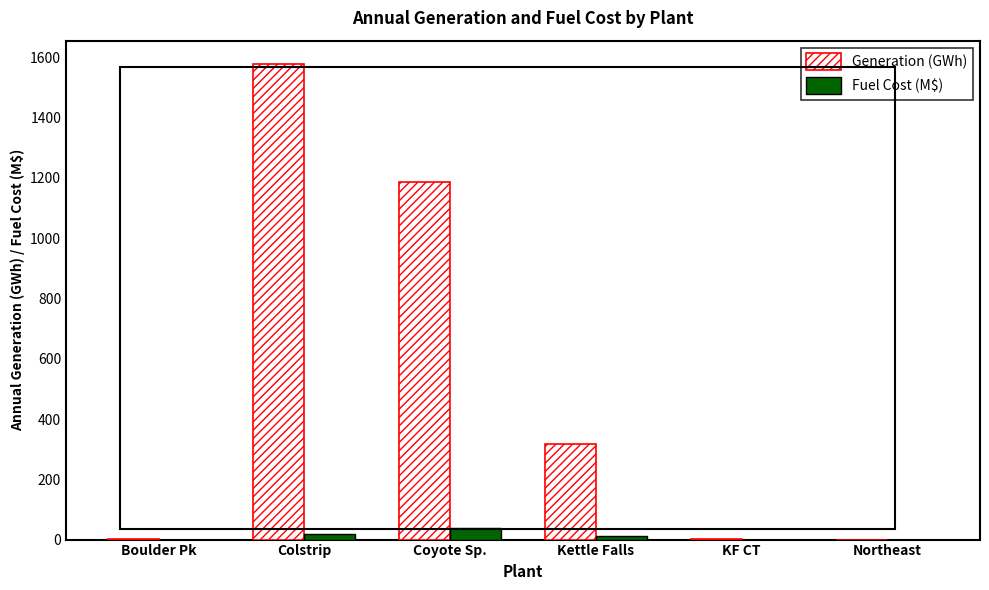

Which series has the largest total across all categories?

Generation (GWh)